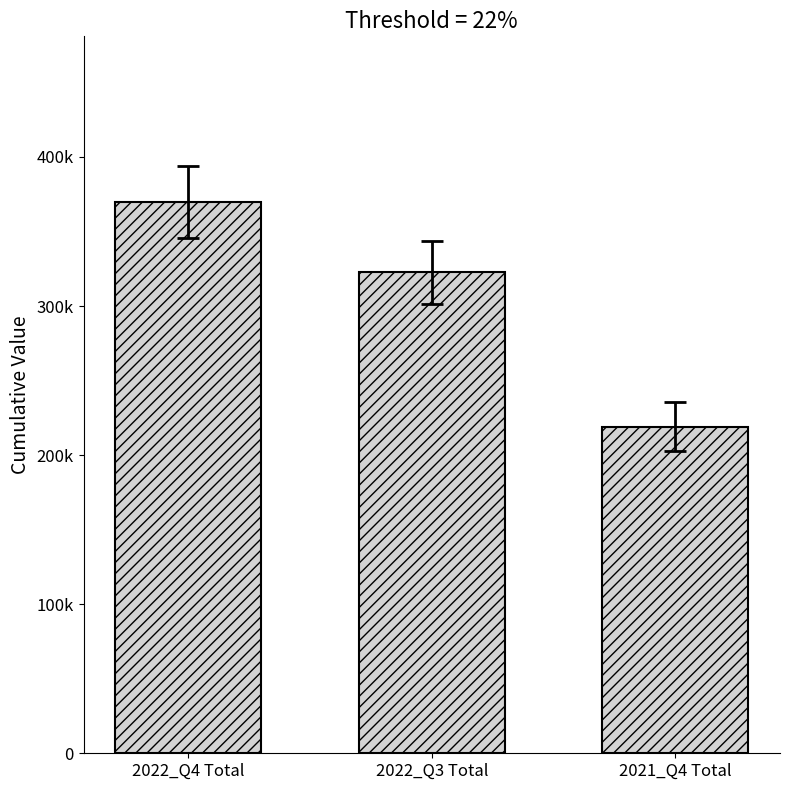

At which category does the chart reach its minimum across all series?

2021_Q4 Total